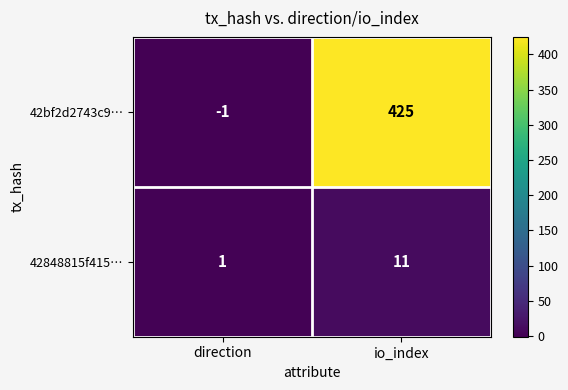

True or false: 42848815f415… has a value of 11 at io_index.

True